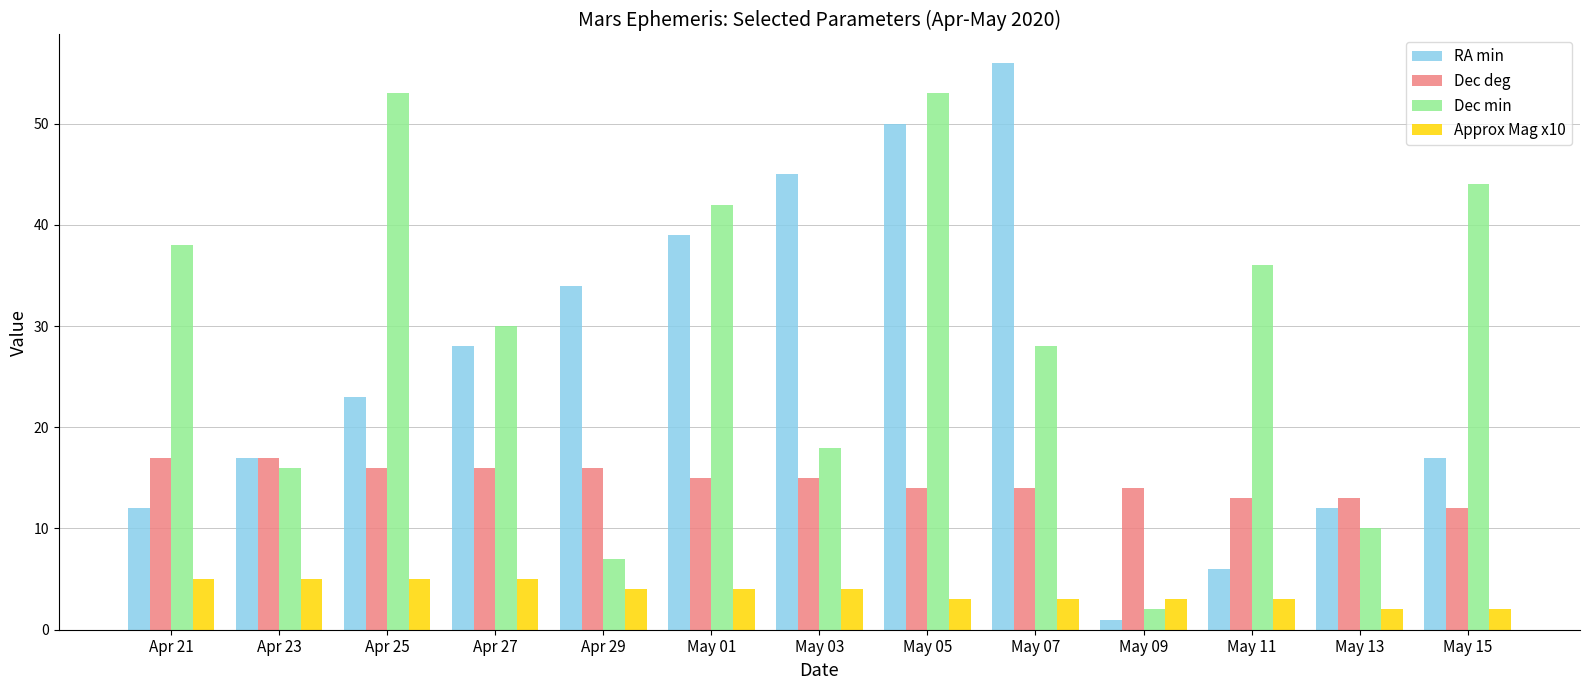

The value of Dec min at Apr 21 is 68. True or false?

False